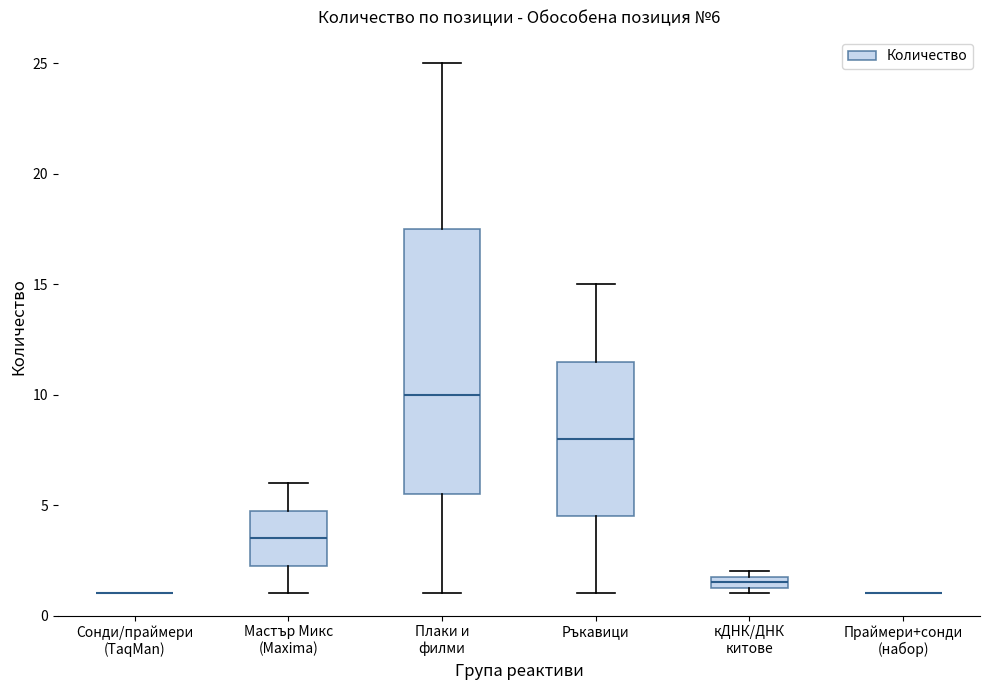

Comparing the boxes themselves (not the whiskers), which one is the tallest?

Плаки и филми